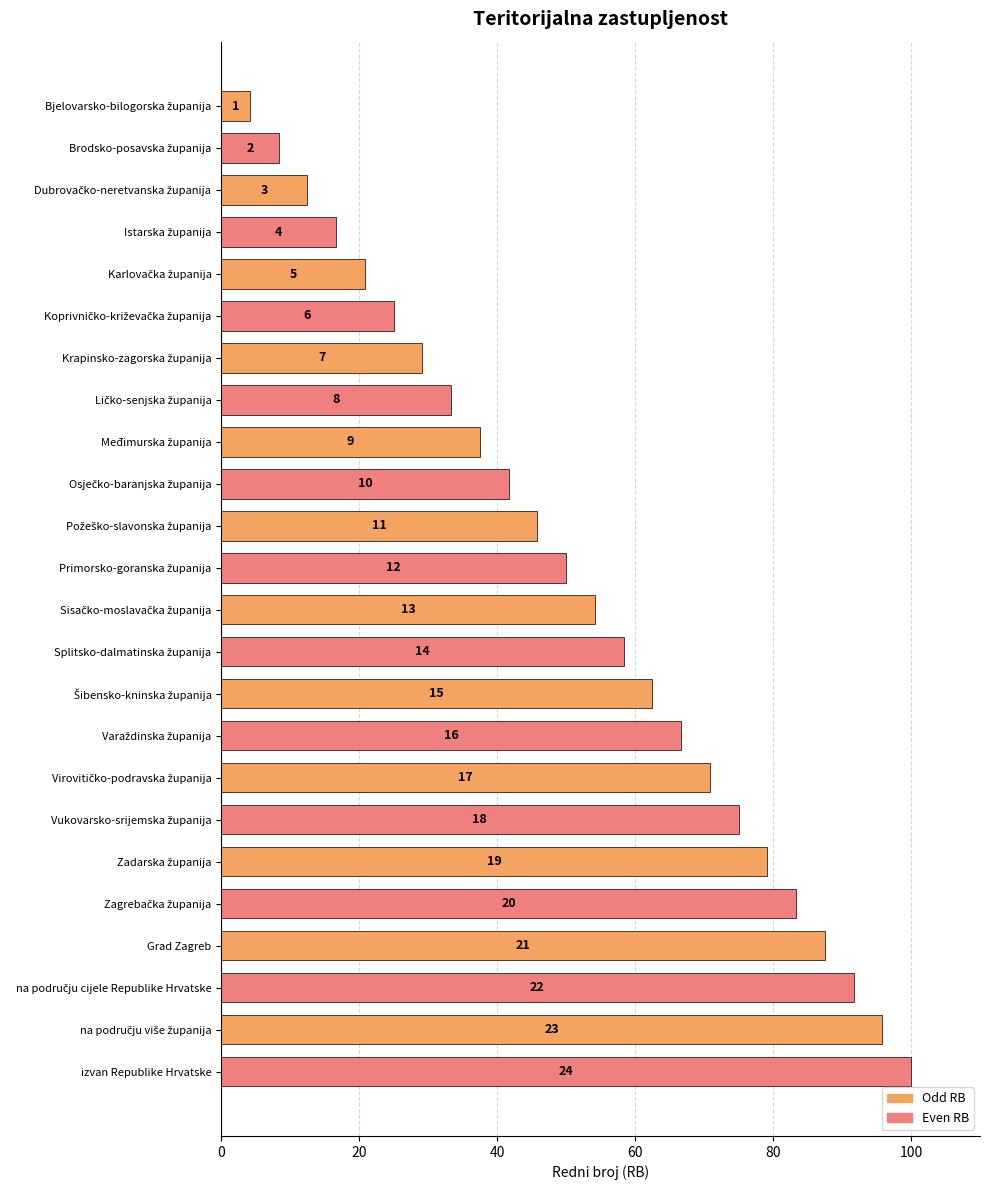

What is the difference between the maximum and minimum values?

95.8